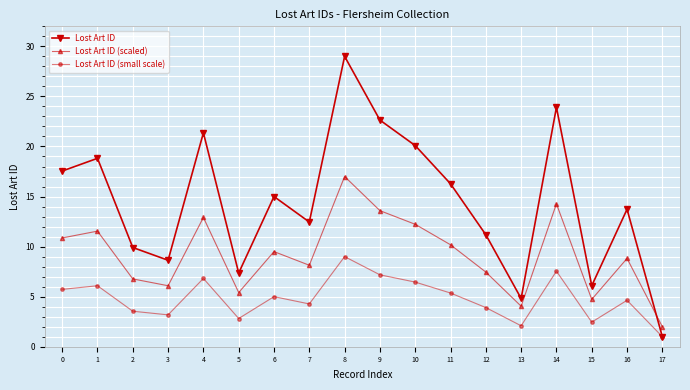

Reading left to right, what are all the values shown in this chart?

Lost Art ID: 17.5	18.8	9.9	8.6	21.4	7.4	15.0	12.5	29.0	22.6	20.1	16.3	11.2	4.8	23.9	6.1	13.7	1.0
Lost Art ID (scaled): 10.9	11.5	6.8	6.1	12.9	5.4	9.5	8.1	17.0	13.6	12.2	10.2	7.5	4.0	14.3	4.7	8.8	2.0
Lost Art ID (small scale): 5.7	6.1	3.5	3.2	6.8	2.8	5.0	4.3	9.0	7.2	6.5	5.4	3.9	2.1	7.5	2.5	4.6	1.0